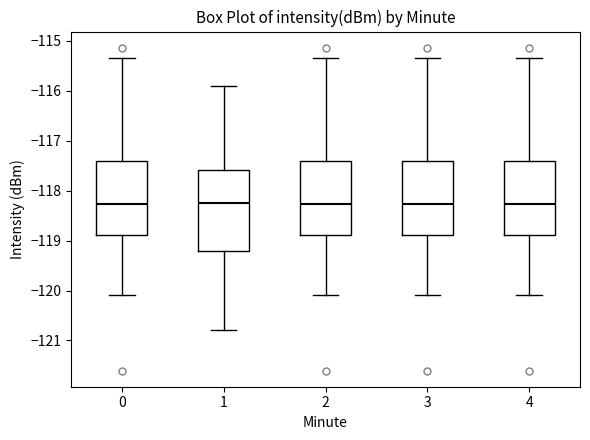

Reading left to right, read every box against the y-axis: the position of its median line, the range the box covers, and the ends of its whiskers. The values are not printed on the chart, so give them approximately, as read against the axis.

0: median -118.3, box -118.9 to -117.4, whiskers -120.1 to -115.3
1: median -118.2, box -119.2 to -117.6, whiskers -120.8 to -115.9
2: median -118.3, box -118.9 to -117.4, whiskers -120.1 to -115.3
3: median -118.3, box -118.9 to -117.4, whiskers -120.1 to -115.3
4: median -118.3, box -118.9 to -117.4, whiskers -120.1 to -115.3